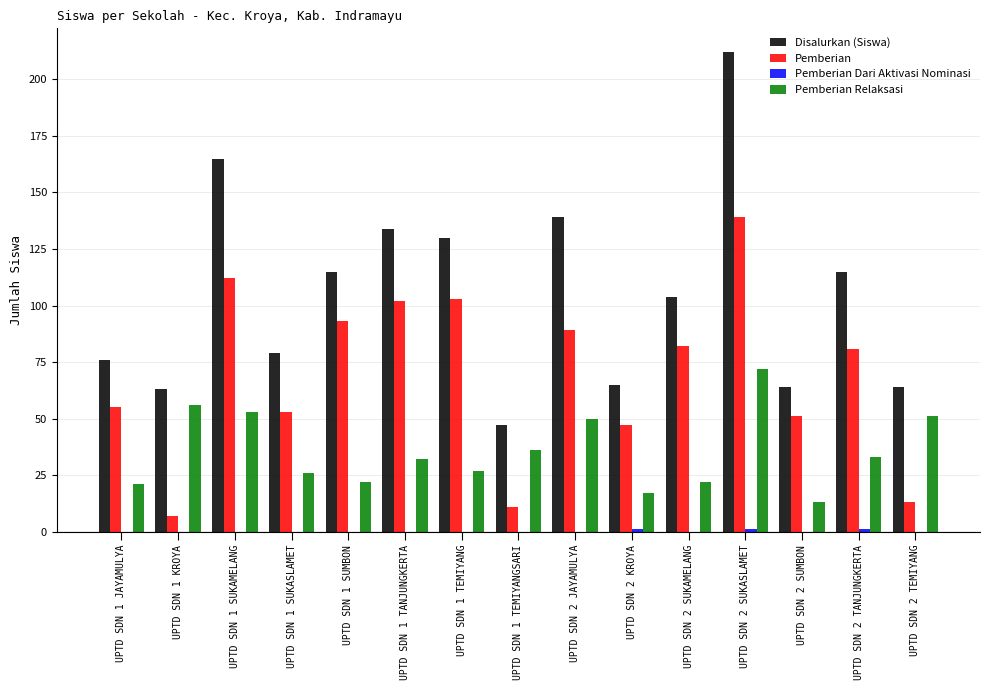

Is the value of Pemberian at UPTD SDN 1 JAYAMULYA greater than the value of Pemberian Relaksasi at UPTD SDN 2 SUKASLAMET?

No